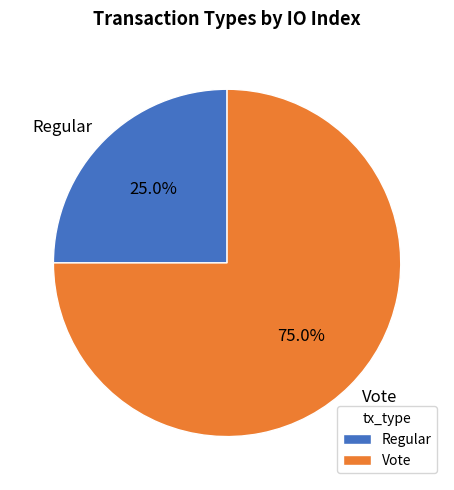

True or false: Regular accounts for 33% of the total.

False